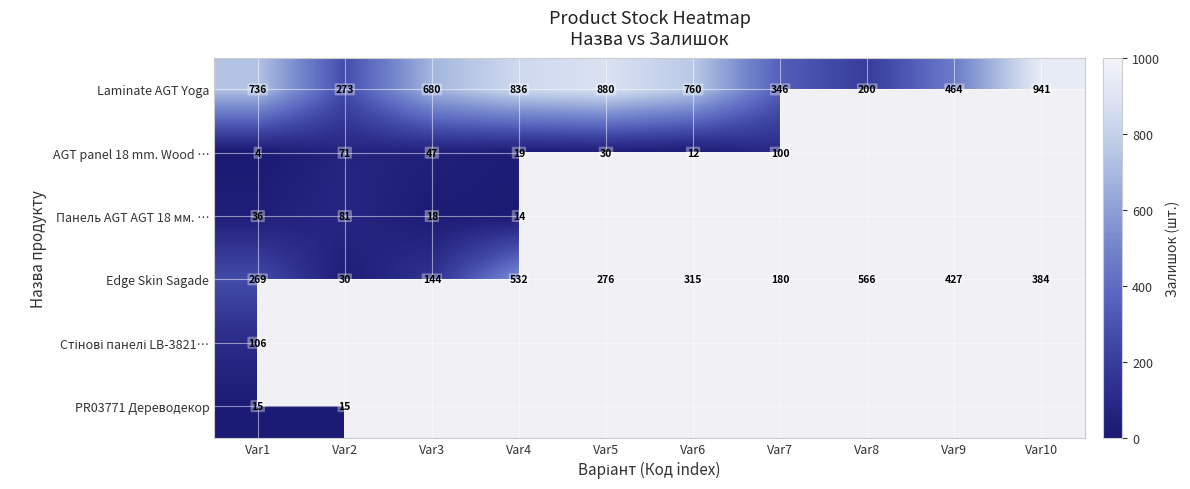

What is the sum of the Laminate AGT Yoga values at Var9 and Var1?

1200